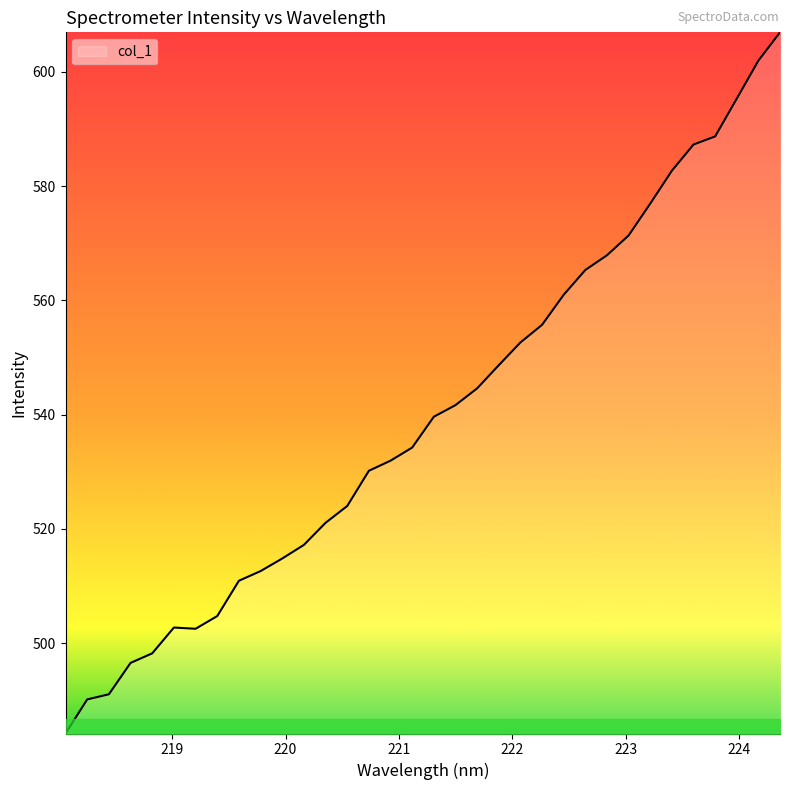

What is the minimum value shown in the chart?

484.2